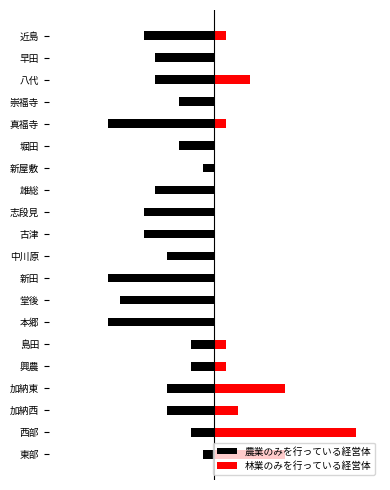

At how many categories does at least one series exceed 1?

5